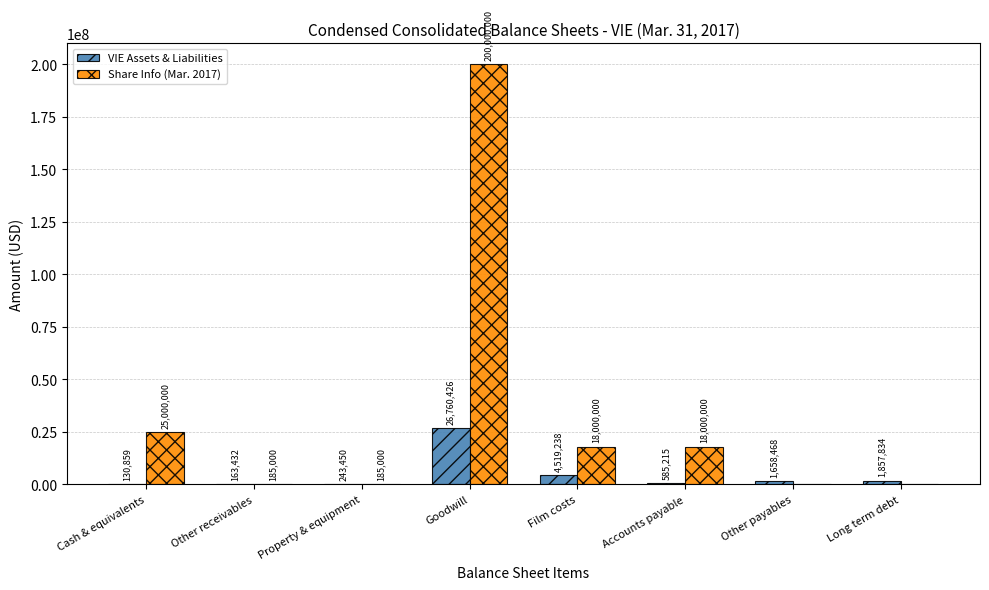

What is the maximum value for VIE Assets & Liabilities?

26760426